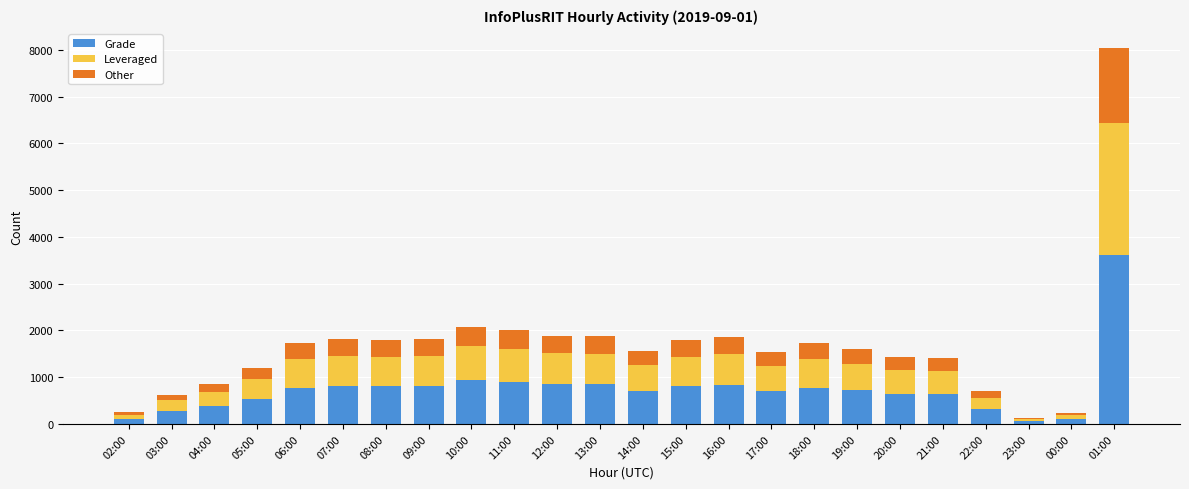

How many distinct data groups are displayed?

3